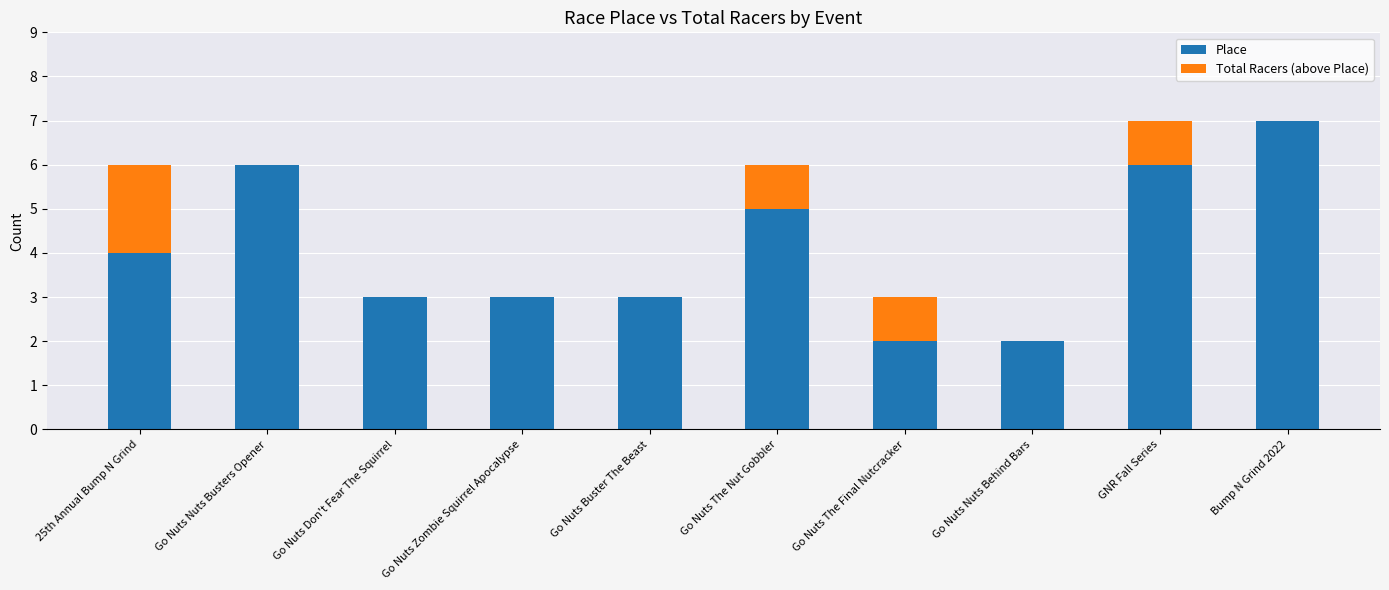

The value of Place at GNR Fall Series is 11. True or false?

False